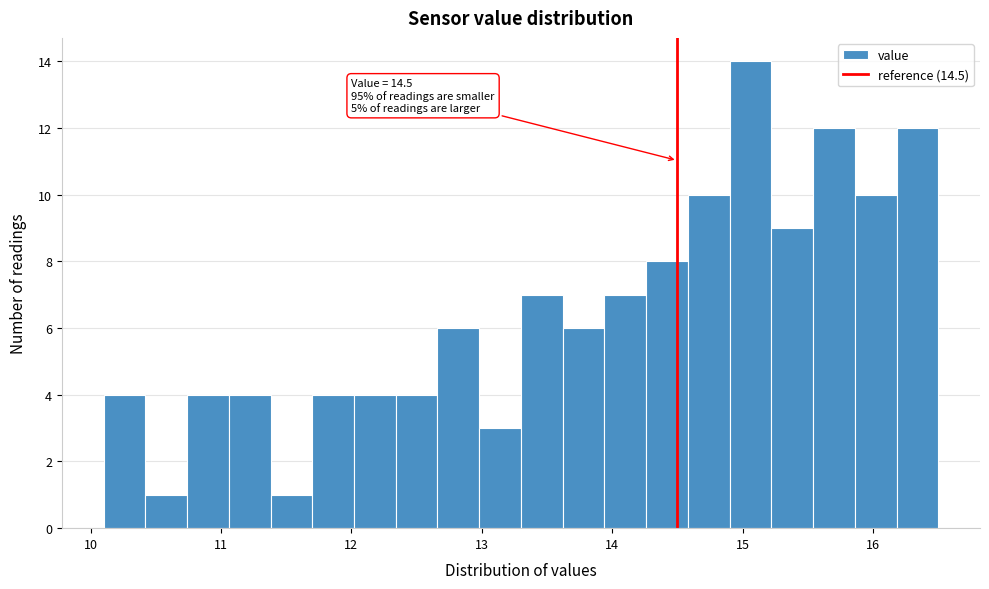

Read against the x-axis, roughly where is the centre of the tallest bar?

15.1